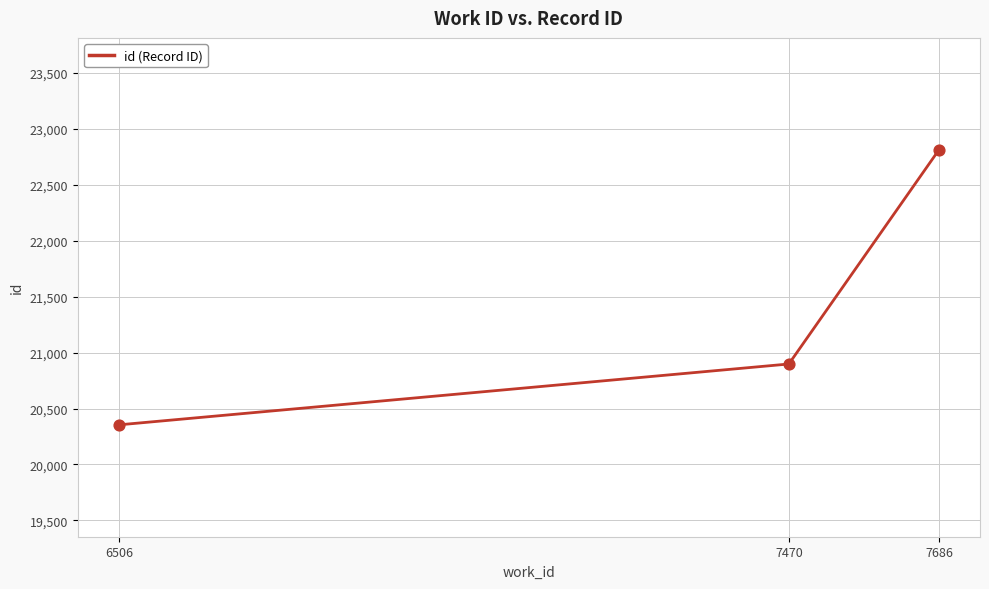

What is the change in value from 6506 to 7686?

+2459